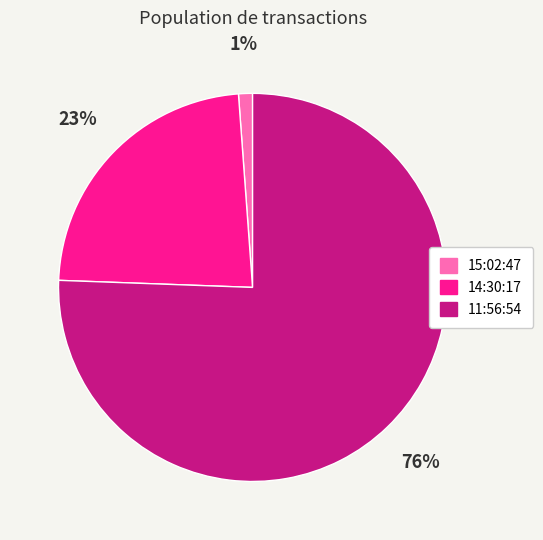

Approximately how many times larger is the value at 14:30:17 compared to 11:56:54?

0.3